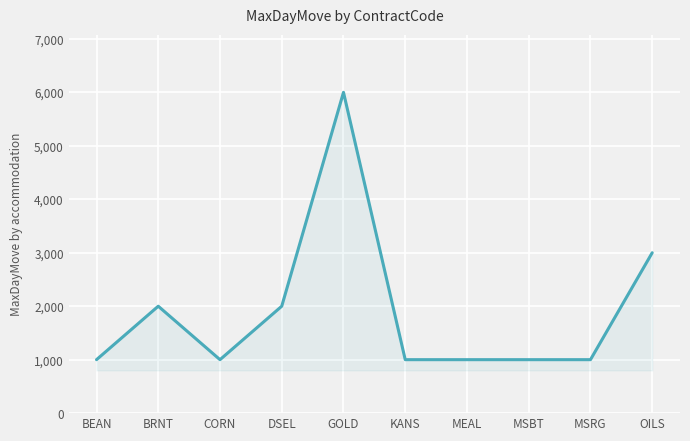

Reading right to left, list all the values displayed in this chart.

3000	1000	1000	1000	1000	6000	2000	1000	2000	1000